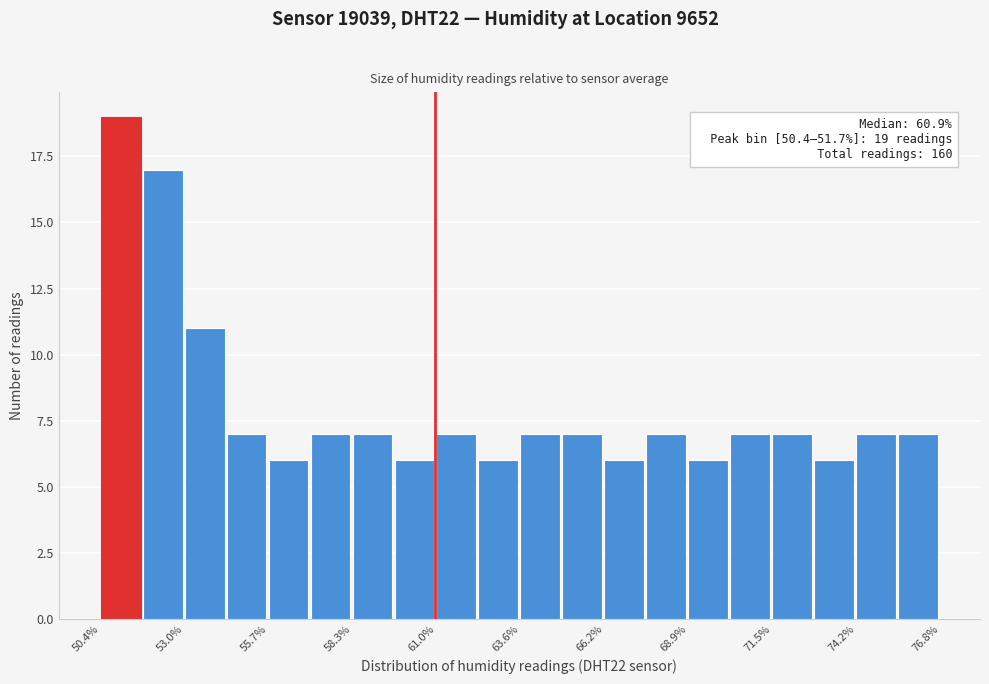

Read against the x-axis, roughly where is the centre of the tallest bar?

51.0